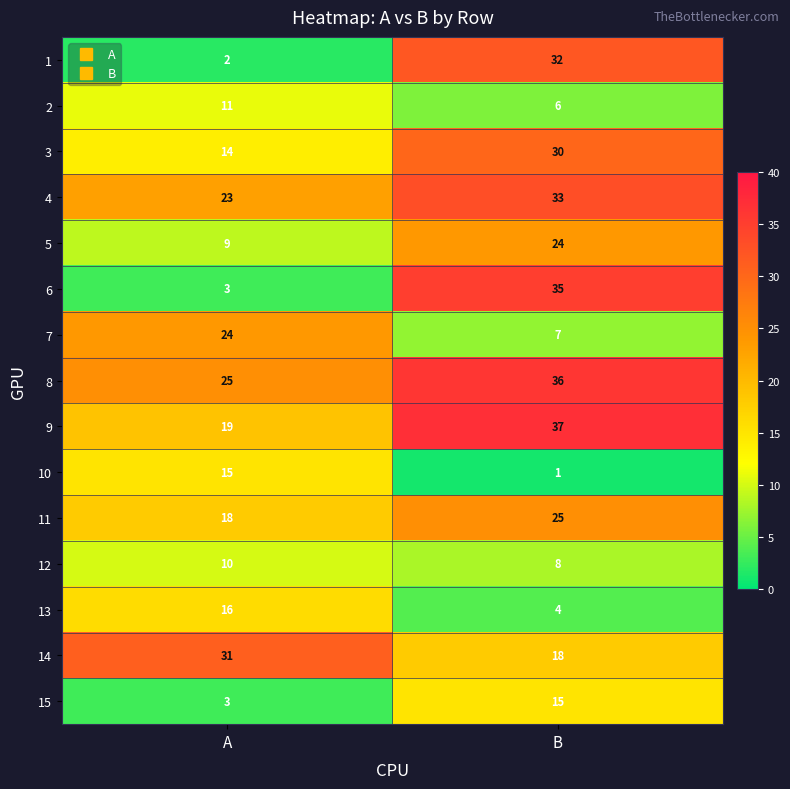

At which category does the chart reach its peak across all series?

B